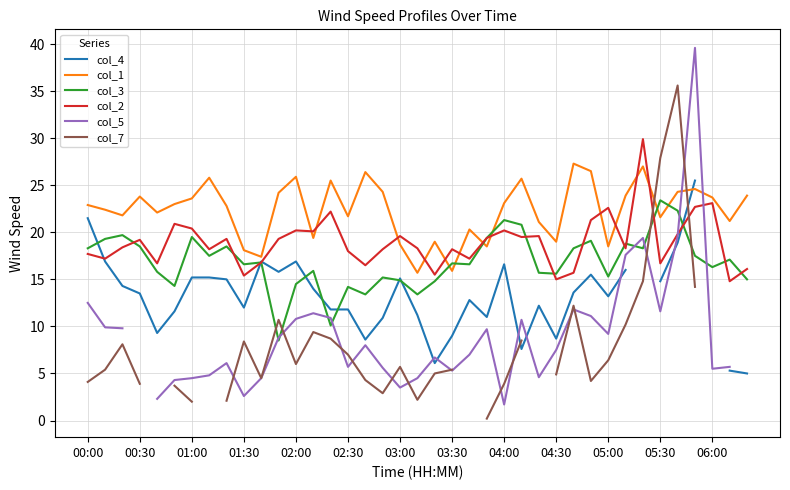

How many interior local peaks does the col_7 series have?

7